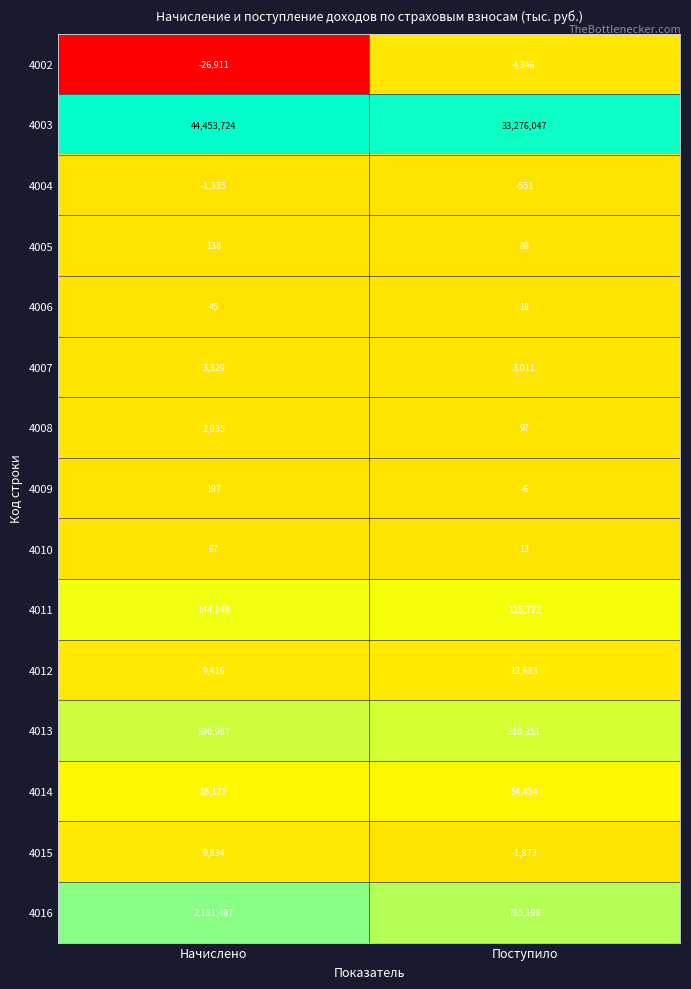

At which label does 4007 reach its peak?

Начислено